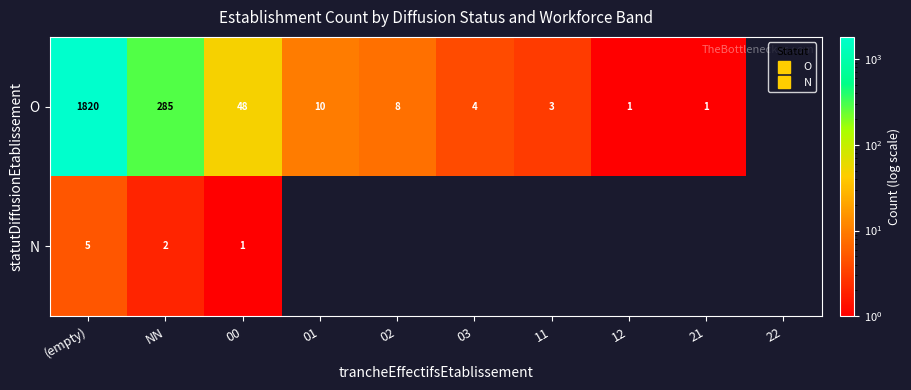

Which series has the largest range (max minus min)?

O